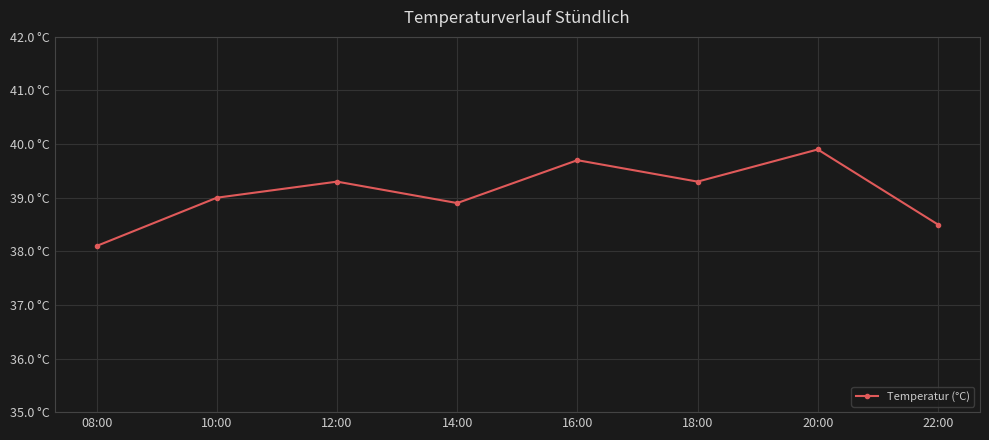

Which has a higher value, 16:00 or 12:00?

16:00